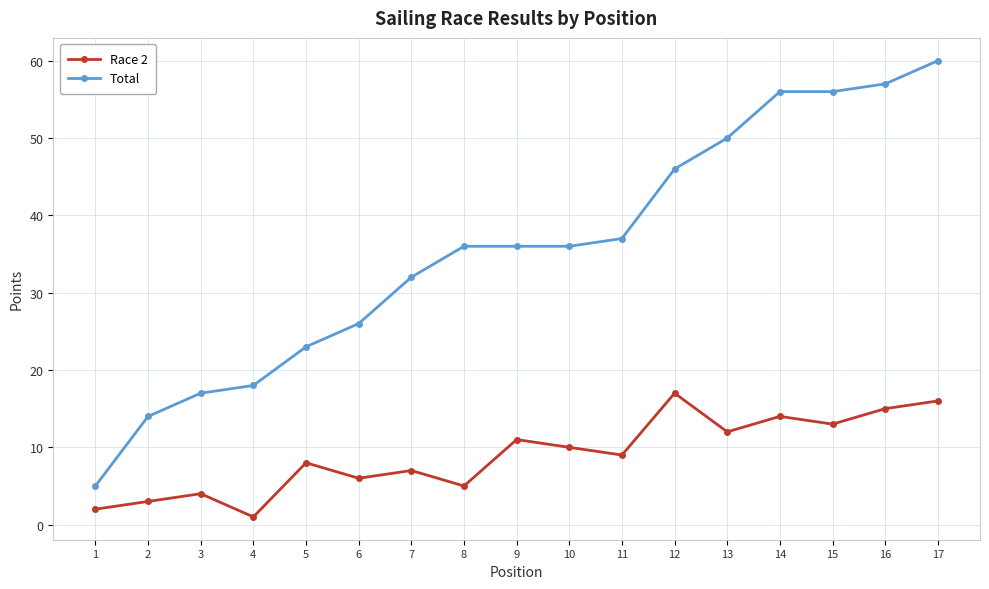

True or false: Race 2 has more than 2 interior local peaks.

True